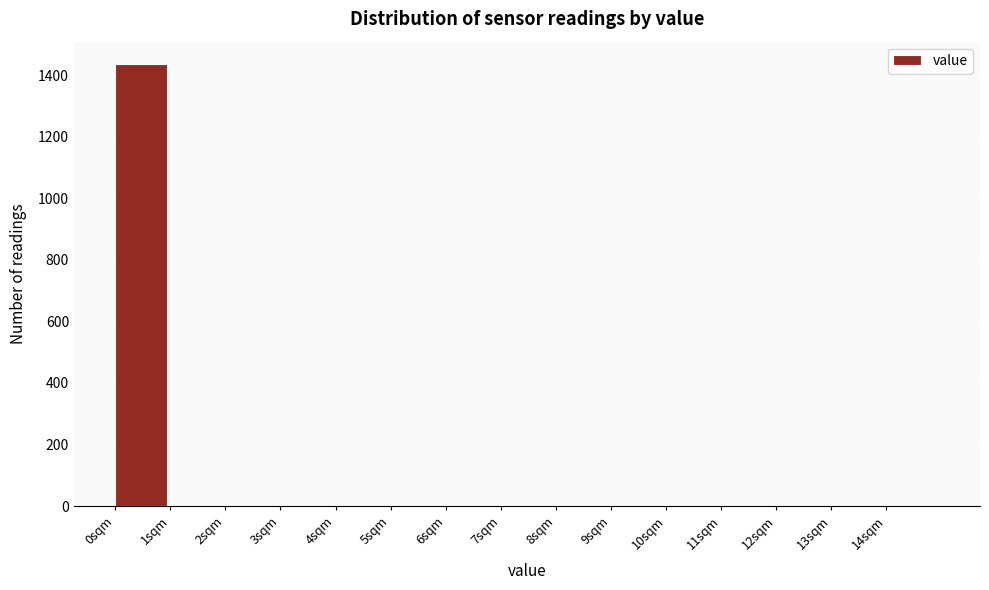

Which range on the x-axis has the tallest bar?

0 to 1